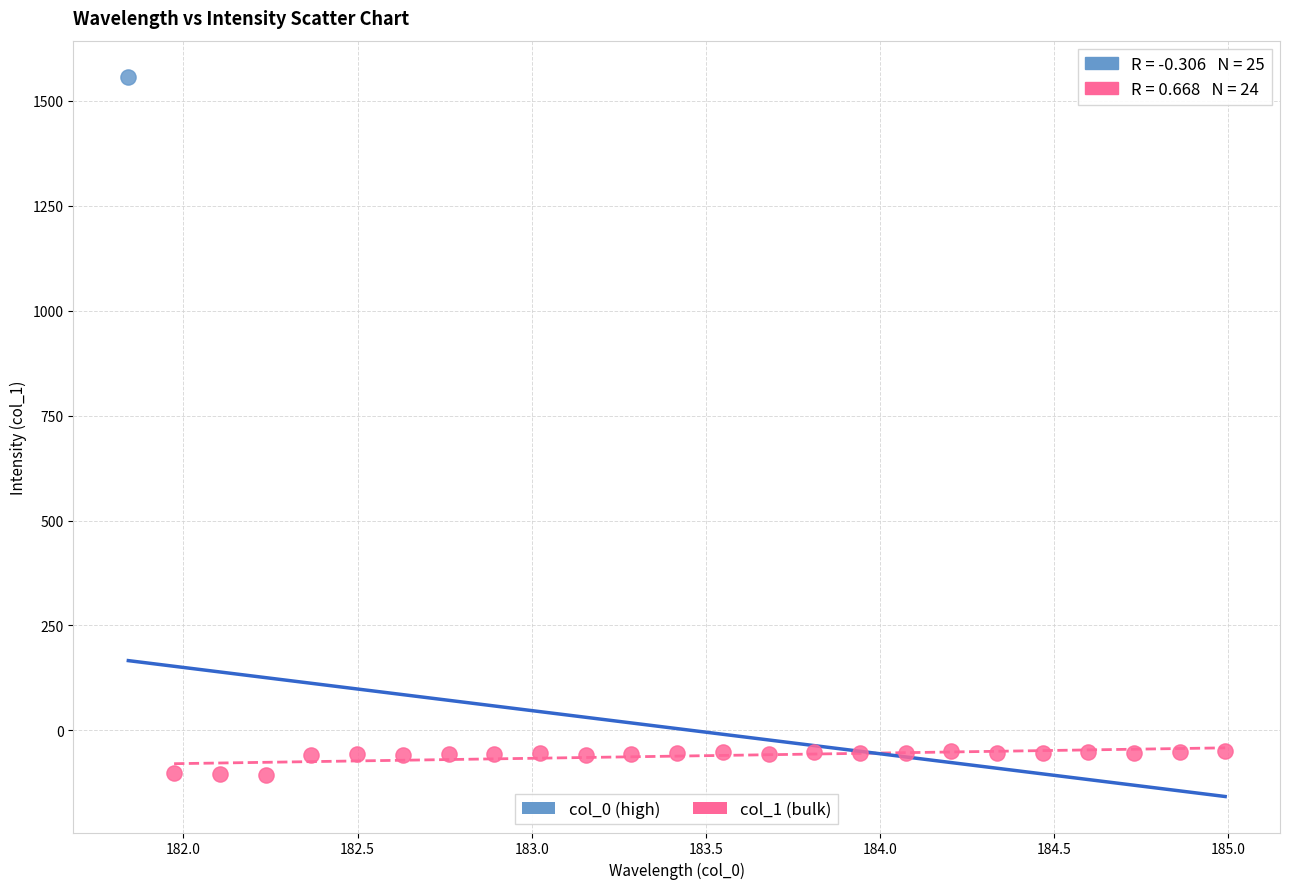

What are all the series names shown in the legend?

col_0 (high), col_1 (bulk)